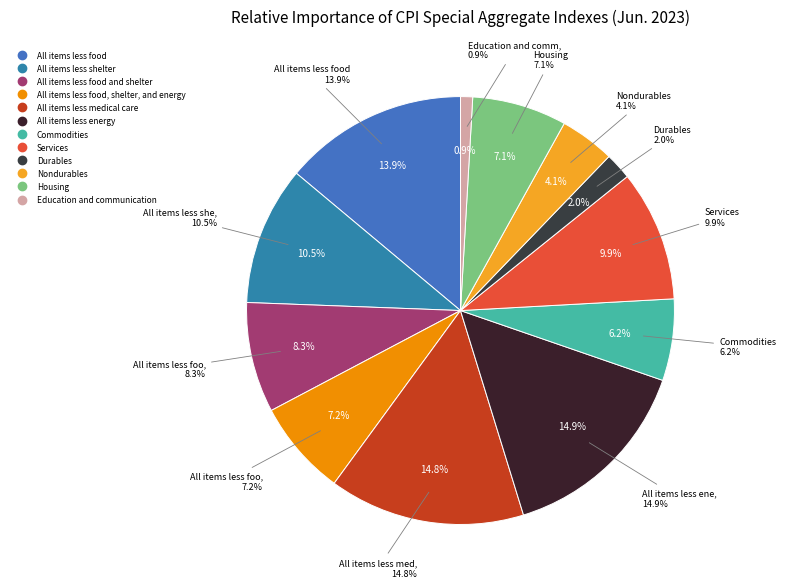

To the nearest percent, what is the combined percentage of Durables and Housing?

9%